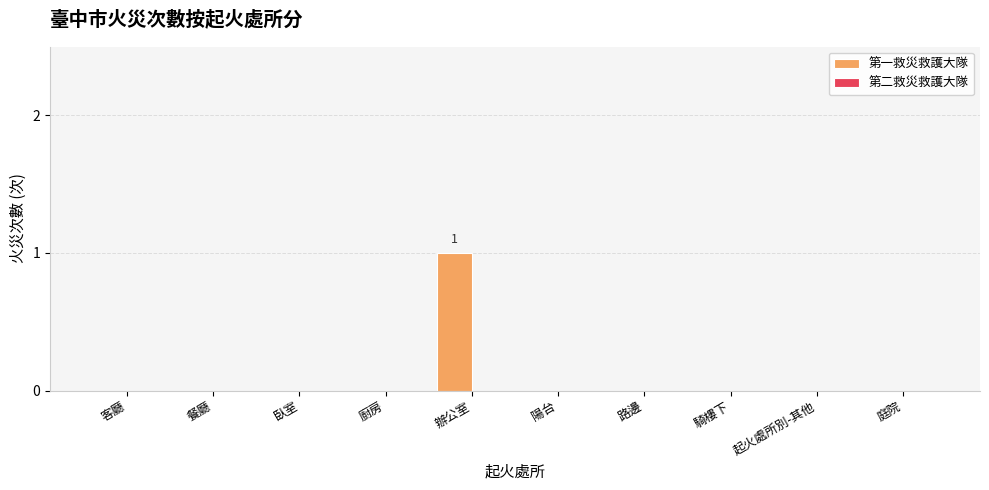

Count the number of categories in the chart.

10